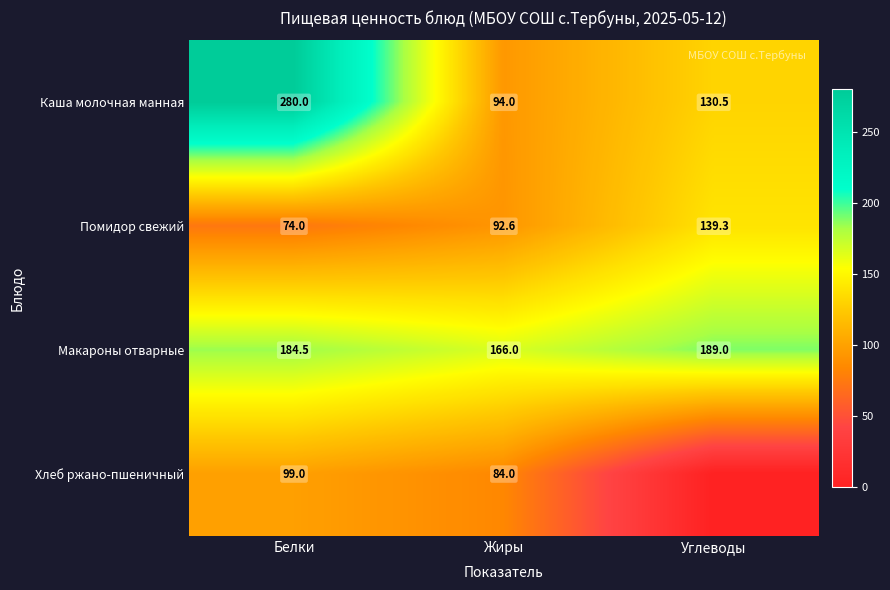

Which category has the highest value across all series?

Белки